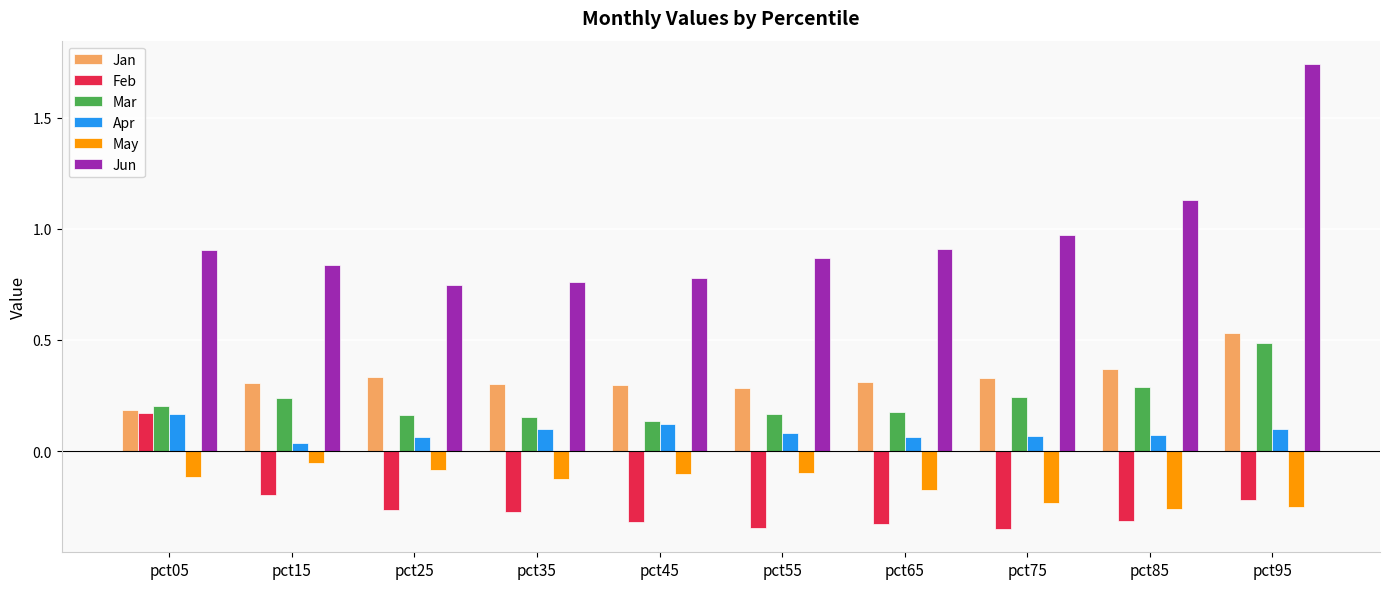

How many bars are there in each group?

6